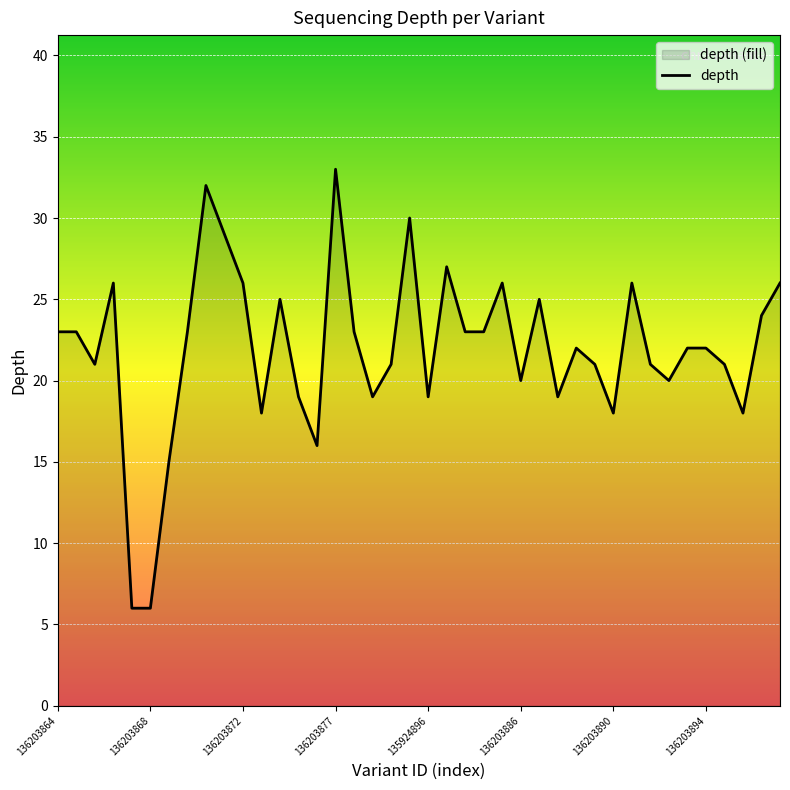

How many data points are less than 22?

18